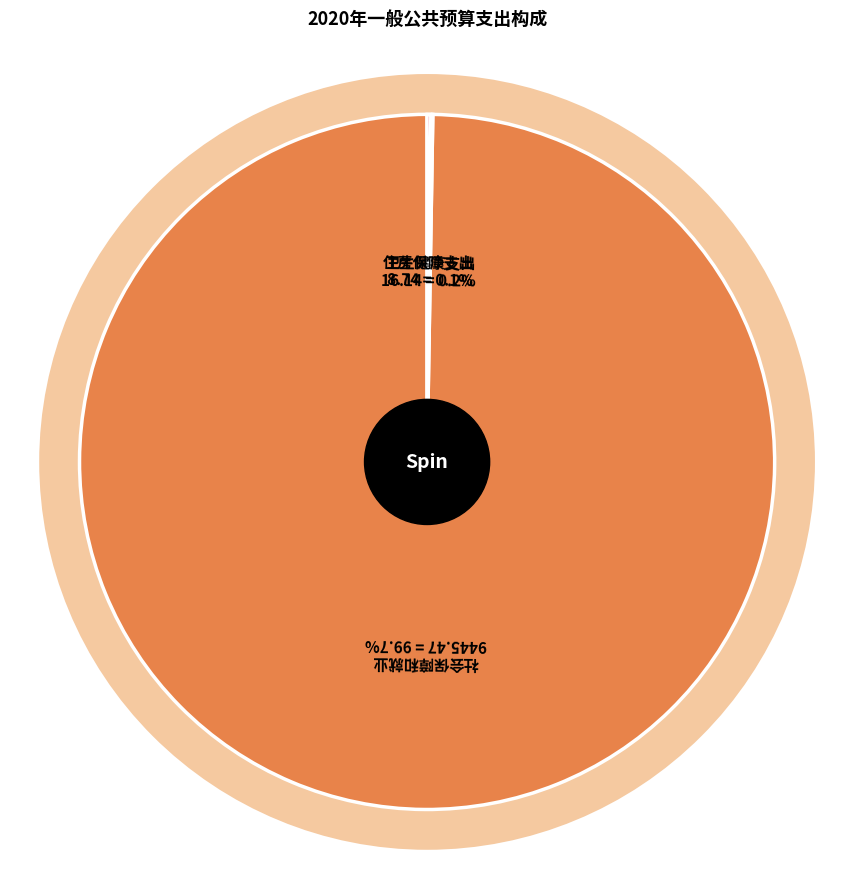

How many slices are in this pie chart?

3